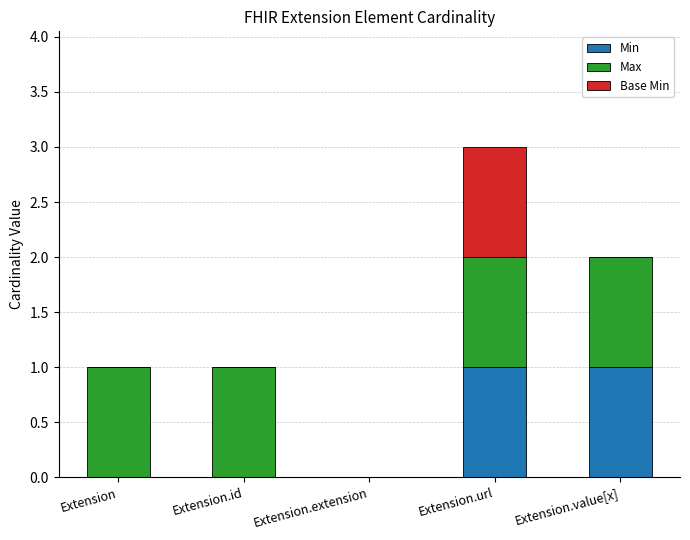

The value of Min at Extension.value[x] is 1. True or false?

True